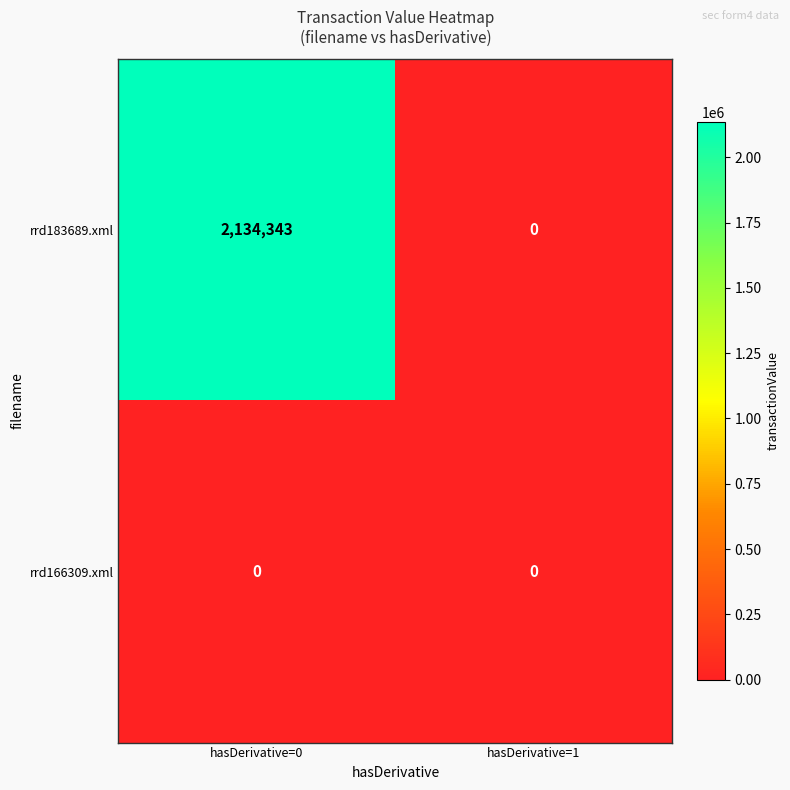

Reading right to left, what are all the values shown in this chart?

rrd183689.xml: 0	2134343
rrd166309.xml: 0	0